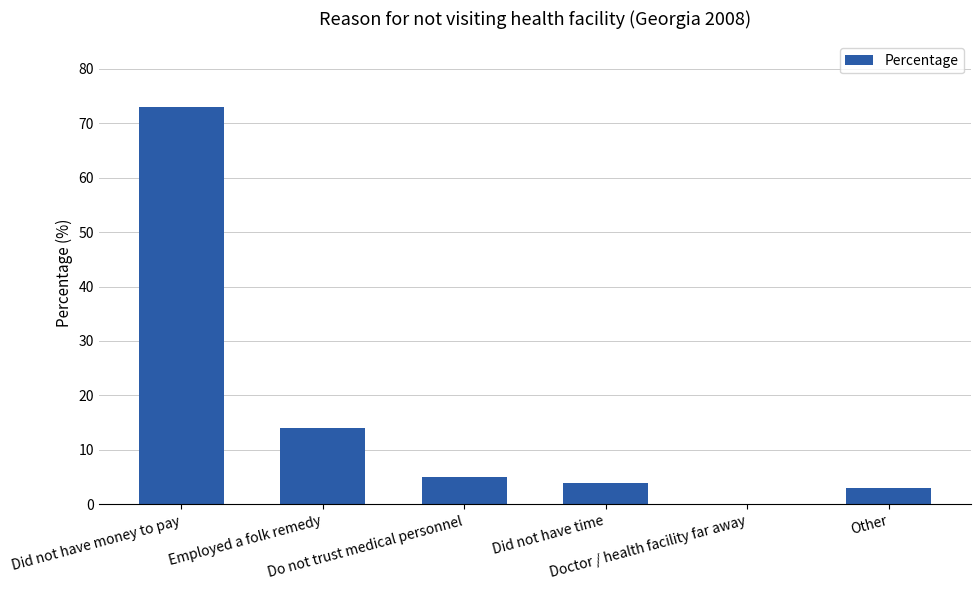

Which has a higher value, Did not have time or Other?

Did not have time